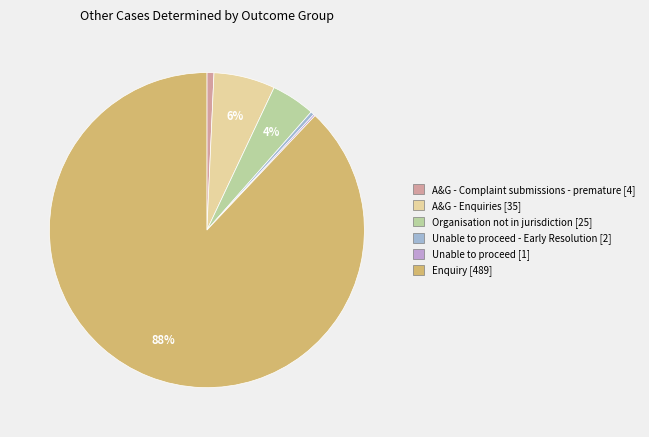

Is it true that A&G - Enquiries [35] is 1% of the pie?

False